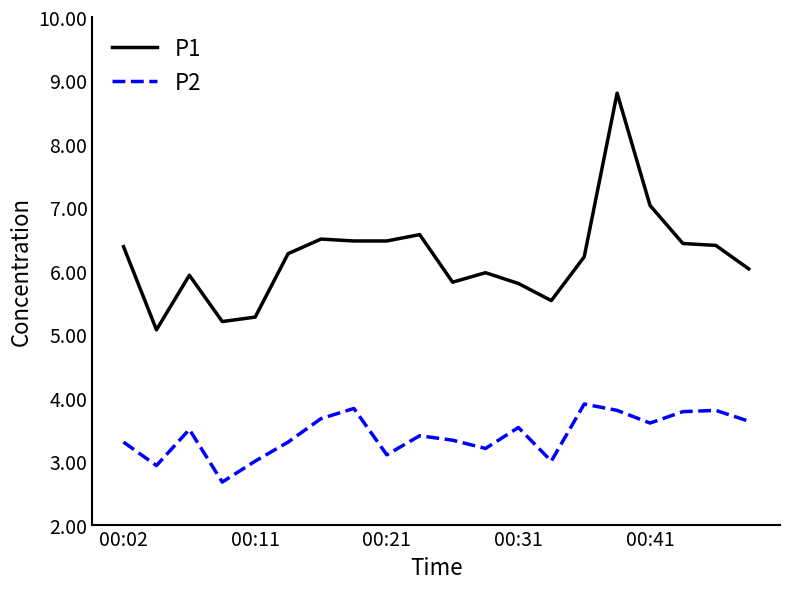

Which series has the widest spread of values?

P1